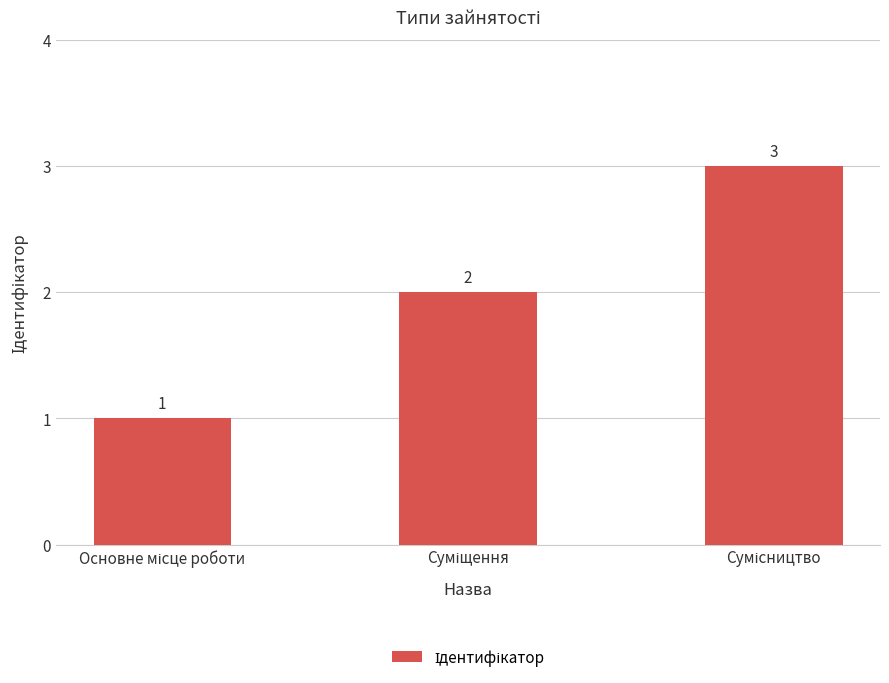

What is the value of the 2nd bar from the left?

2